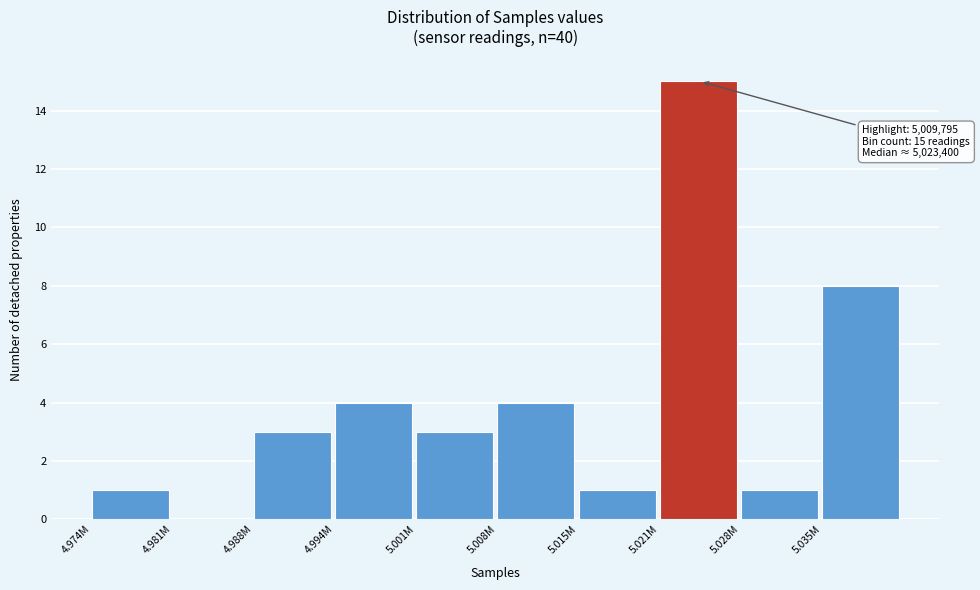

Reading left to right, what are all the values shown in this chart?

4.974M=1	4.981M=0	4.988M=3	4.994M=4	5.001M=3	5.008M=4	5.015M=1	5.021M=15	5.028M=1	5.035M=8